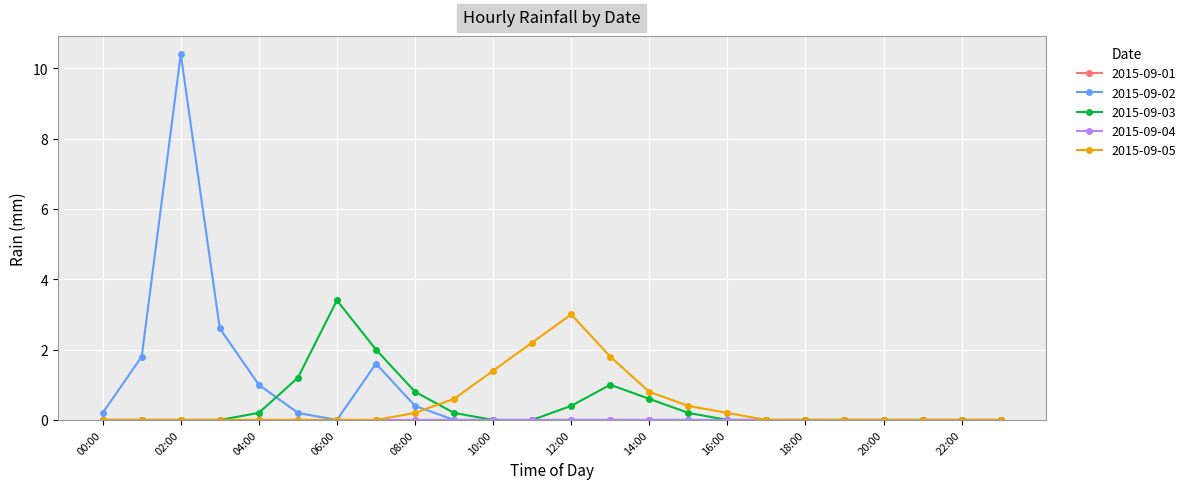

In 2015-09-02, how many points are lower than both neighbors (excluding endpoints)?

1